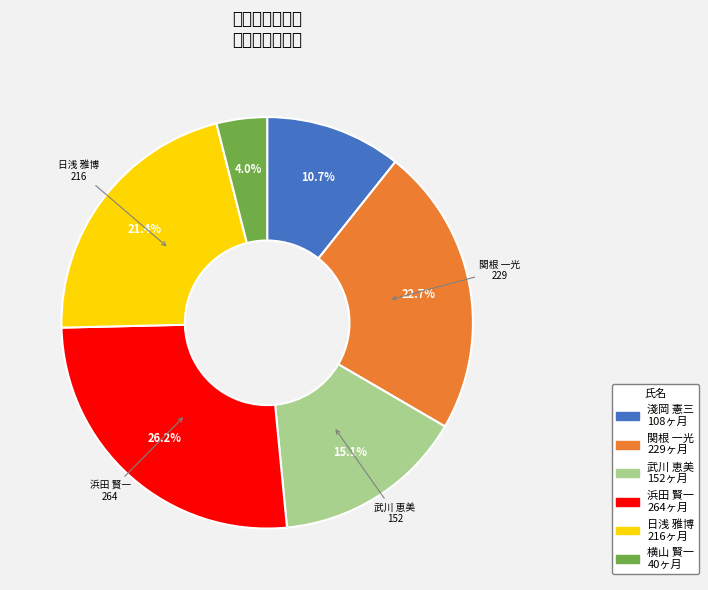

Is there any slice that represents more than half of the pie?

No